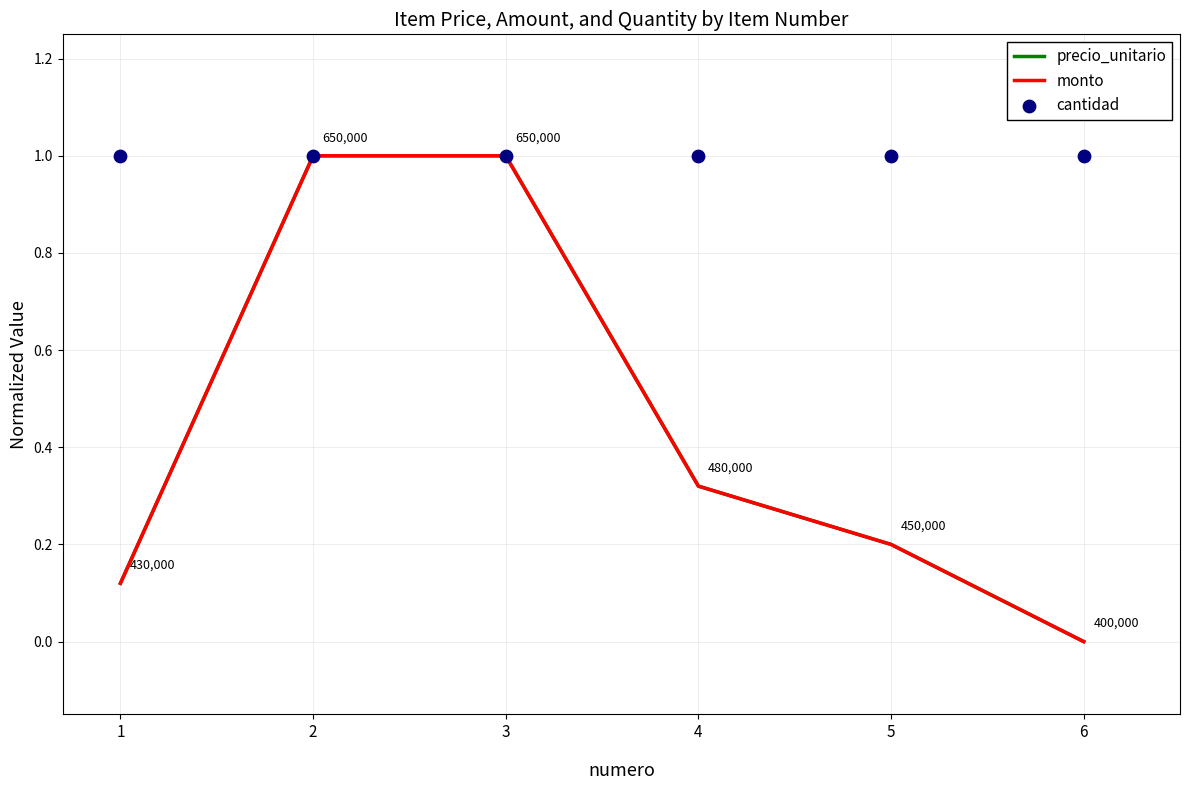

Which series reaches the minimum Y coordinate?

precio_unitario